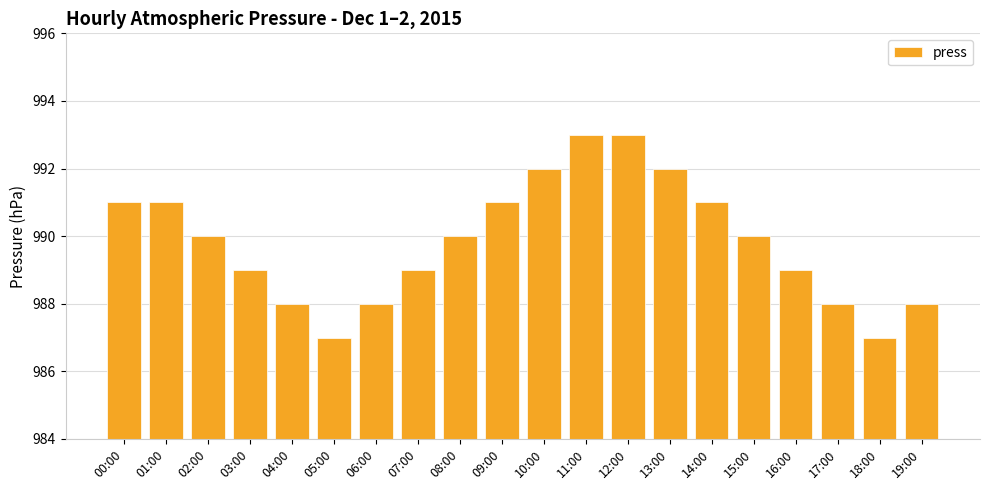

Is it true that the value at 12:00 is 993?

True